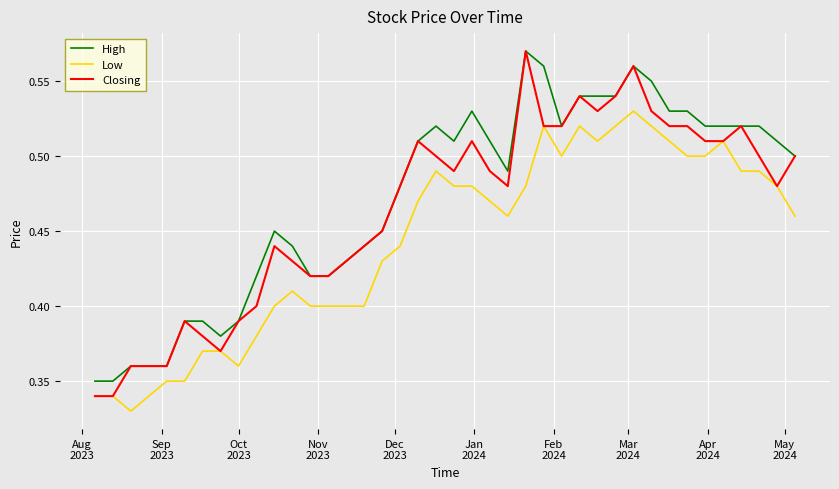

Rank the series by their average value, from lowest to highest.

Low, Closing, High